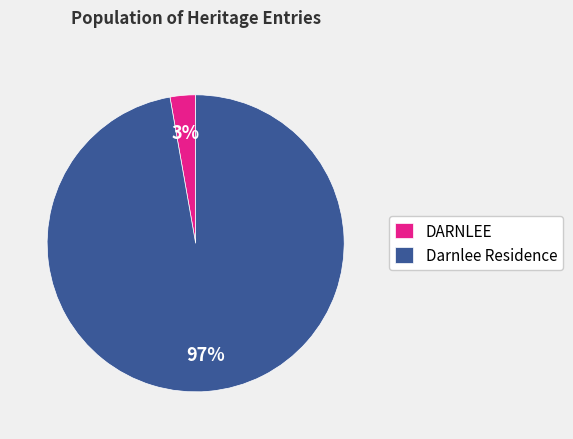

Do DARNLEE and Darnlee Residence together represent more than half of the pie?

Yes